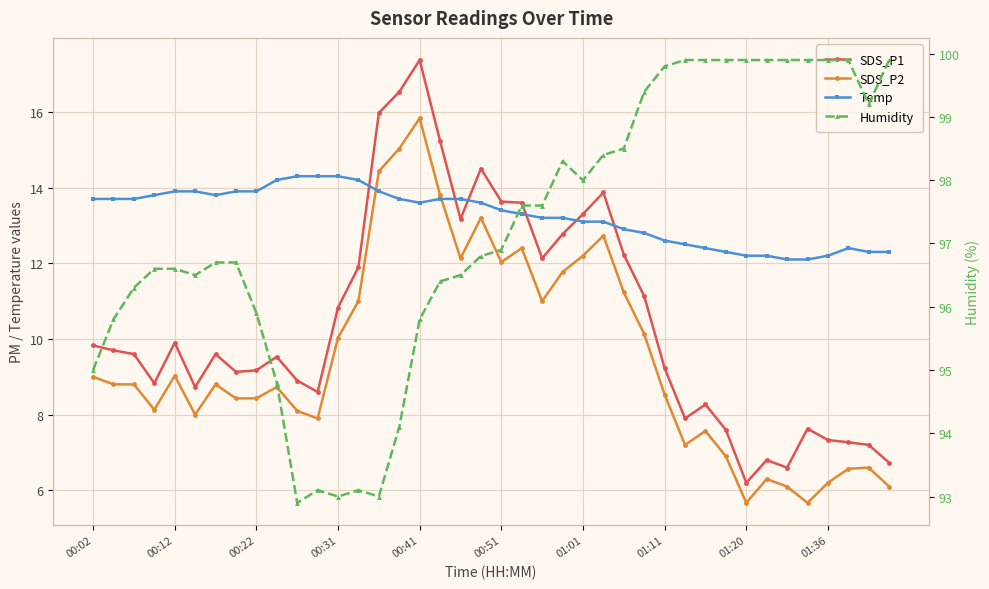

Which series has the largest range (max minus min)?

SDS_P1